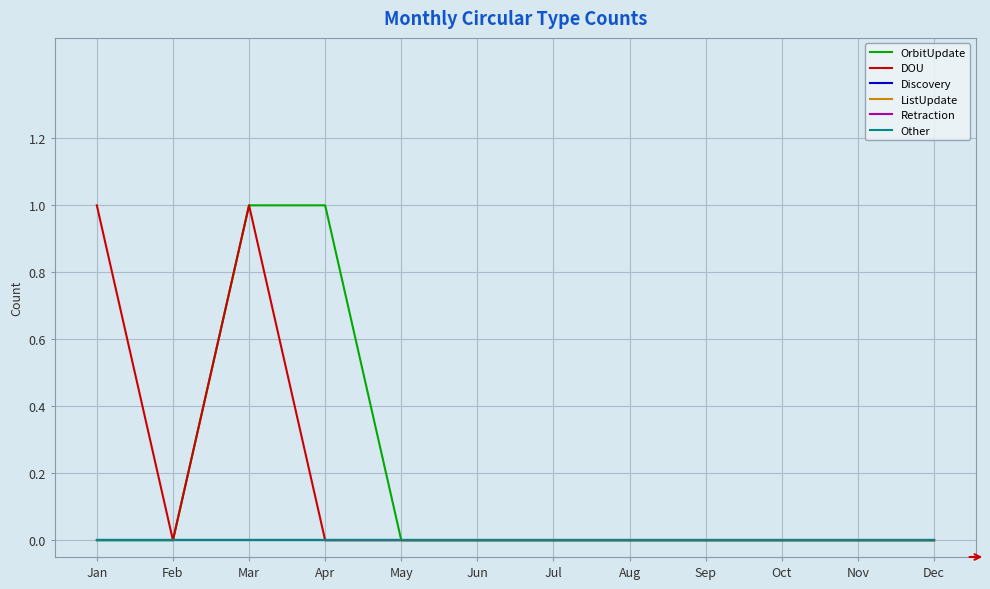

Is this an area chart (filled region under the line)?

No